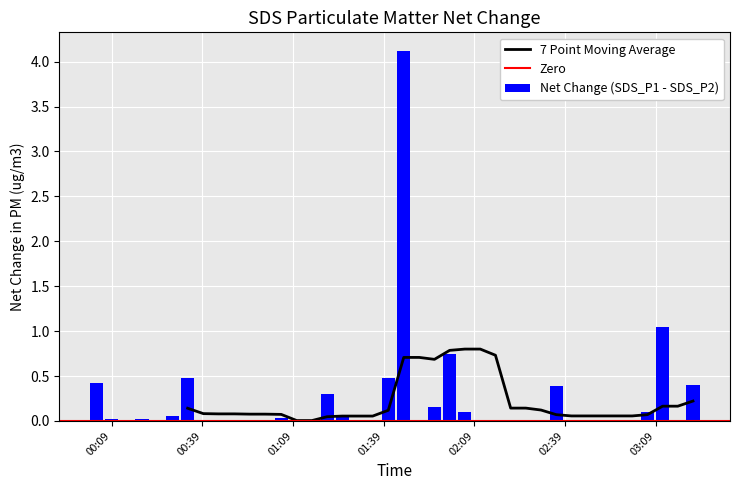

Reading right to left, extract all data points from this chart.

0.4	0.0	1.1	0.1	0.0	0.0	0.0	0.0	0.0	0.4	0.0	0.0	0.0	0.0	0.0	0.1	0.8	0.1	0.0	4.1	0.5	0.0	0.0	0.1	0.3	0.0	0.0	0.0	0.0	0.0	0.0	0.0	0.0	0.5	0.1	0.0	0.0	0.0	0.0	0.4